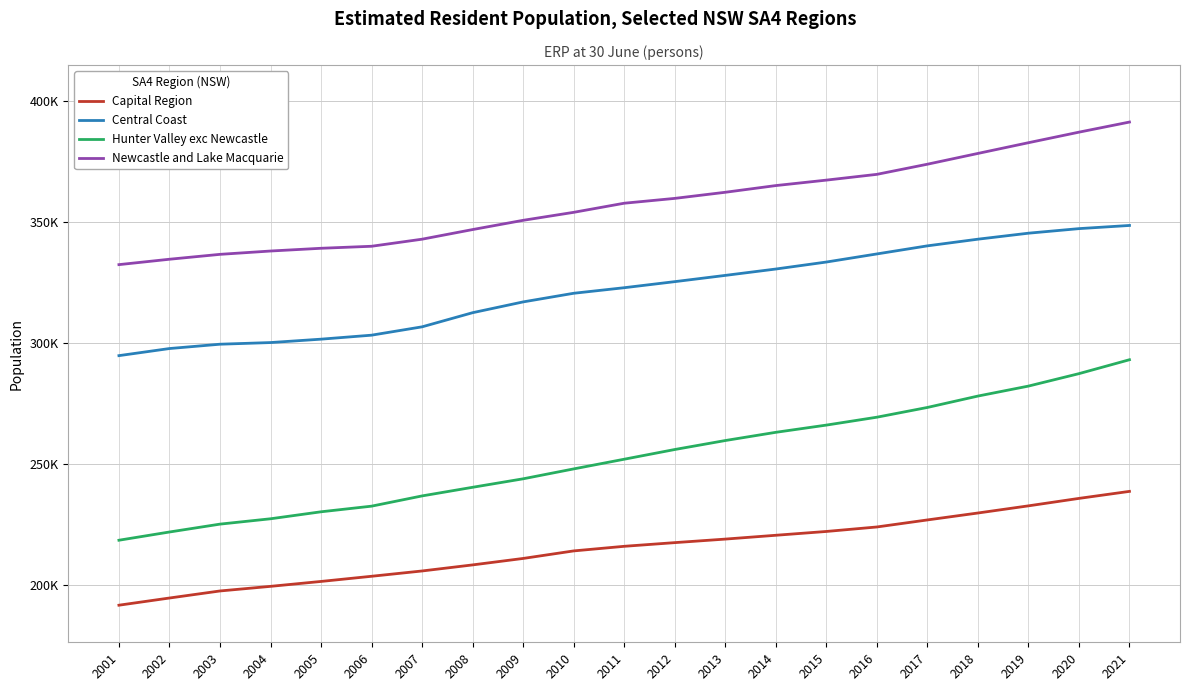

Does the chart display data point markers on the line(s)?

No